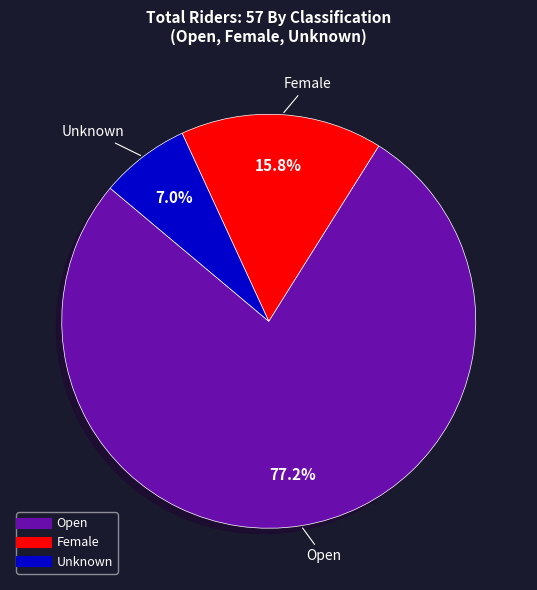

Is it true that Unknown is 7% of the pie?

True